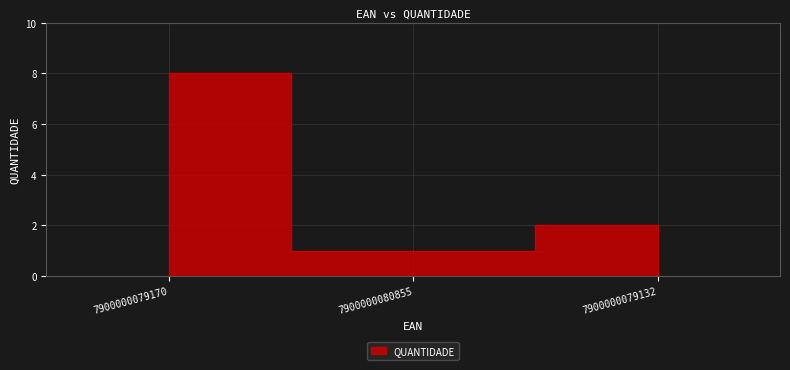

What is the approximate value at 7900000080855?

1